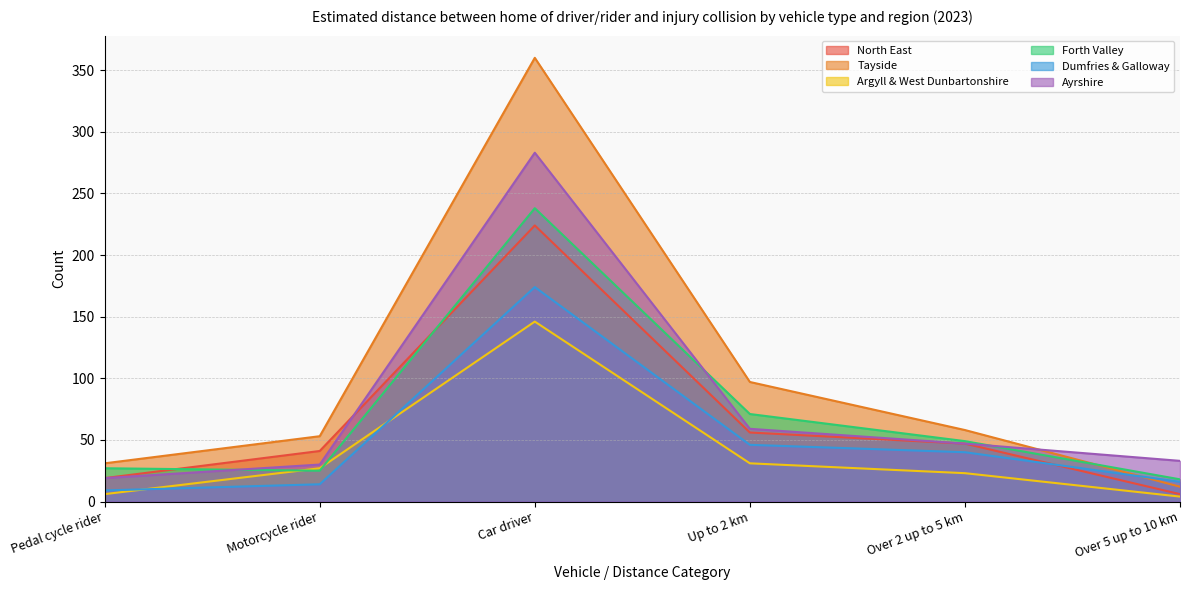

True or false: Argyll & West Dunbartonshire and North East intersect in this chart.

False